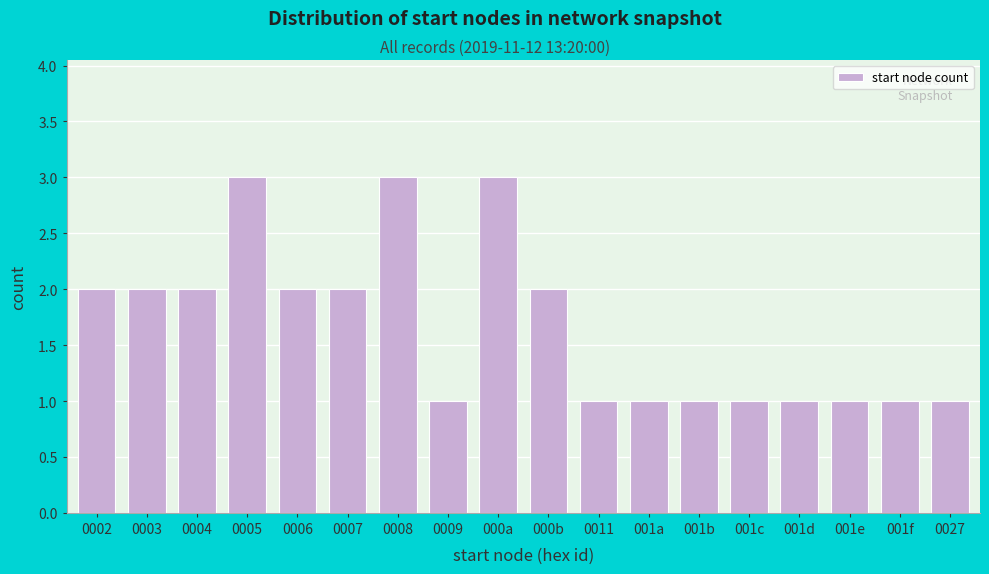

Reading left to right, list all the values displayed in this chart.

0002=2	0003=2	0004=2	0005=3	0006=2	0007=2	0008=3	0009=1	000a=3	000b=2	0011=1	001a=1	001b=1	001c=1	001d=1	001e=1	001f=1	0027=1